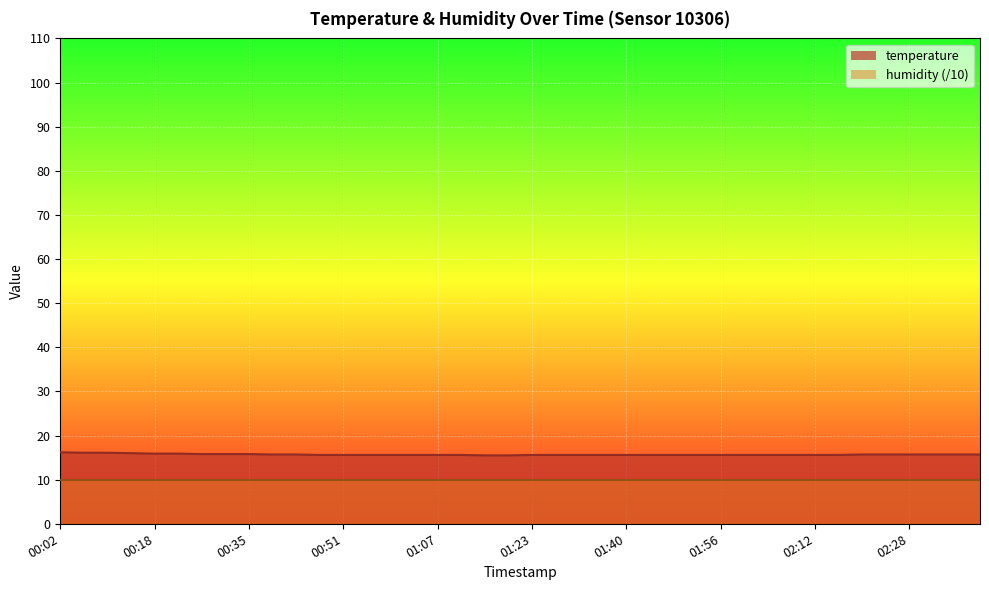

What is the value of the 30th point from the left?

15.6